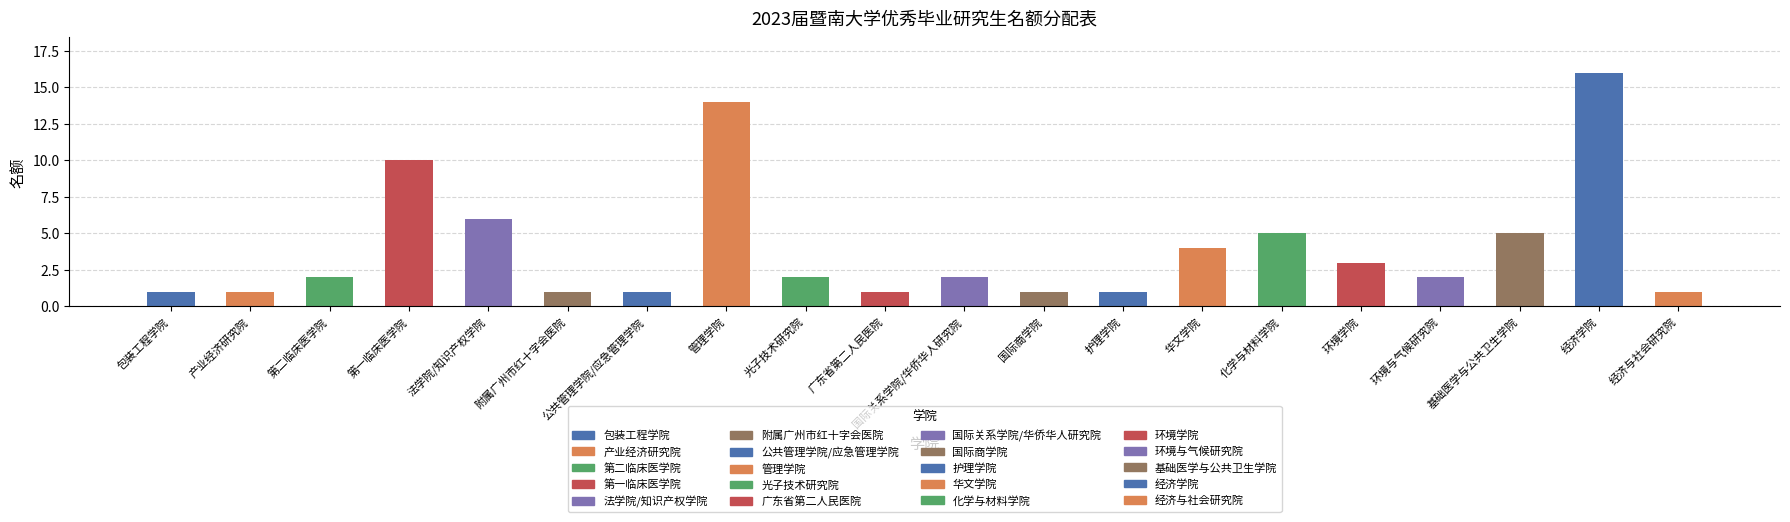

What is the average value?

4